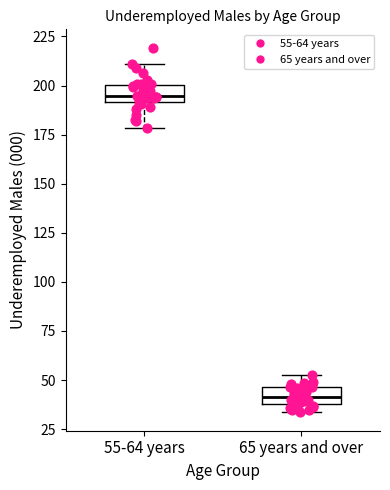

Reading left to right, read every box against the y-axis: the position of its median line, the range the box covers, and the ends of its whiskers. The values are not printed on the chart, so give them approximately, as read against the axis.

55-64 years: median 195, box 190 to 200, whiskers 180 to 210
65 years and over: median 40 (inside the box), box 40 to 45, whiskers 35 to 55